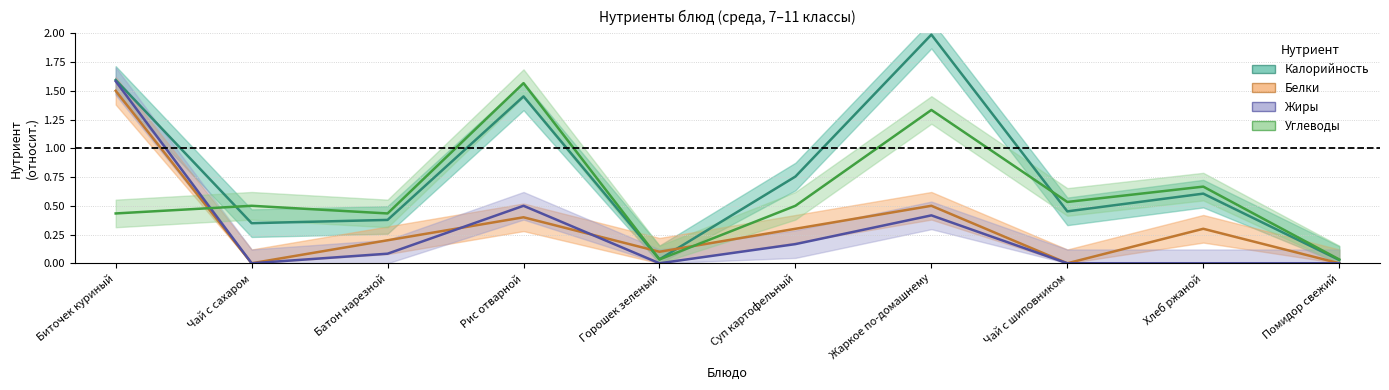

Is it true that Калорийность equals 0.6 at Чай с сахаром?

False